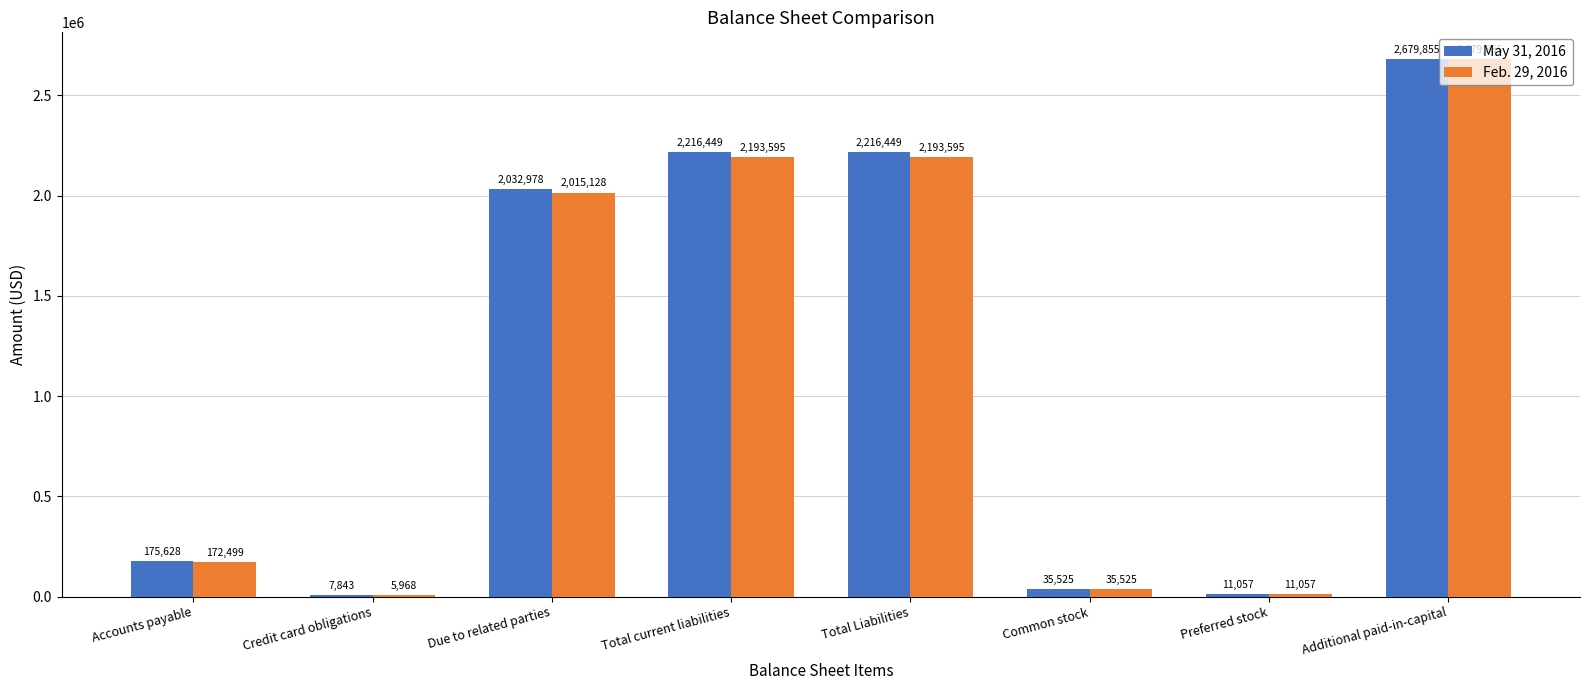

Which series has the largest total across all categories?

May 31, 2016